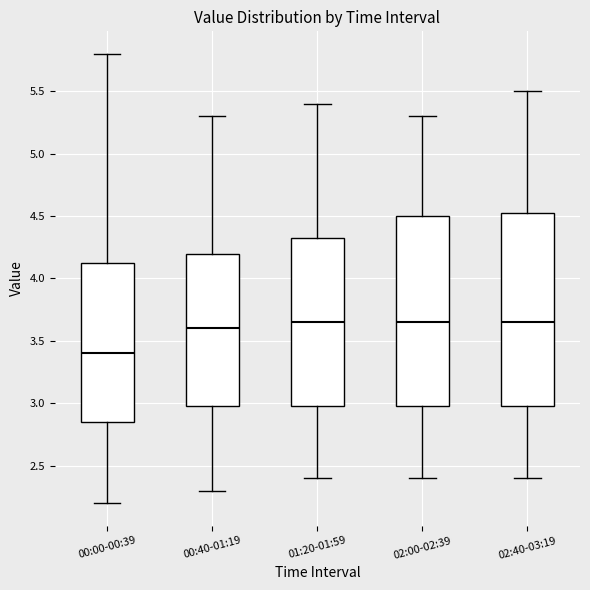

Reading left to right, read every box against the y-axis: the position of its median line, the range the box covers, and the ends of its whiskers. The values are not printed on the chart, so give them approximately, as read against the axis.

00:00-00:39: median 3.40, box 2.85 to 4.15, whiskers 2.20 to 5.80
00:40-01:19: median 3.60, box 3.00 to 4.20, whiskers 2.30 to 5.30
01:20-01:59: median 3.65, box 3.00 to 4.35, whiskers 2.40 to 5.40
02:00-02:39: median 3.65, box 3.00 to 4.50, whiskers 2.40 to 5.30
02:40-03:19: median 3.65, box 3.00 to 4.55, whiskers 2.40 to 5.50